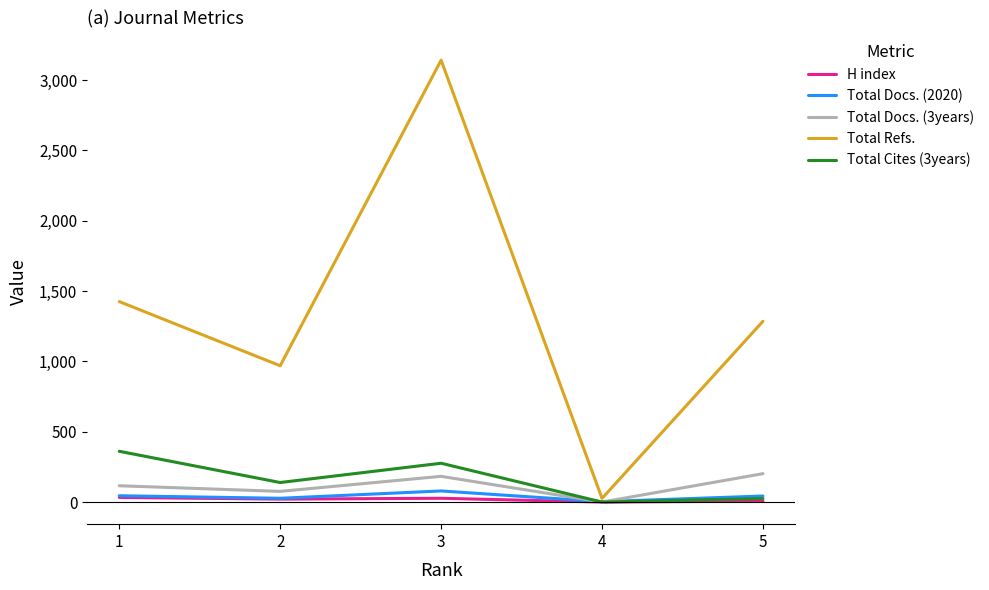

True or false: Total Docs. (3years) has more than 1 interior local peaks.

False